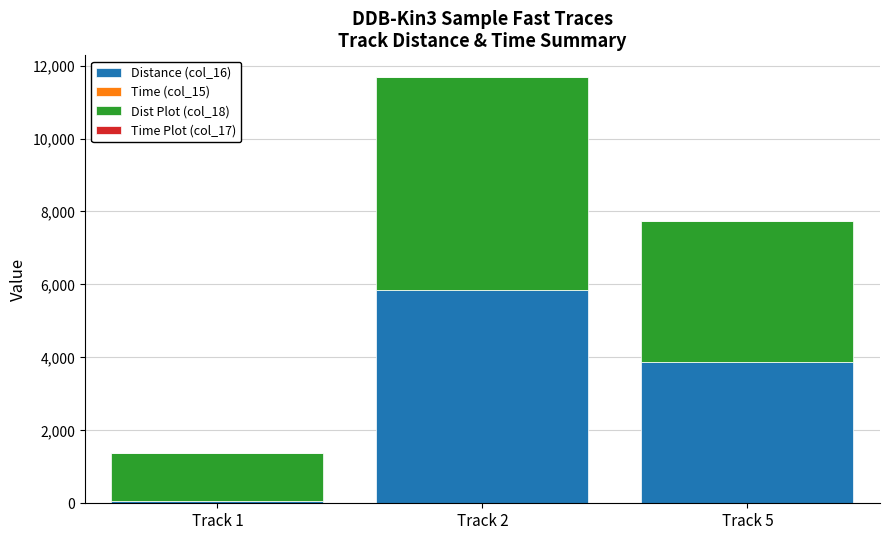

At which category is the sum across all series the highest?

Track 2